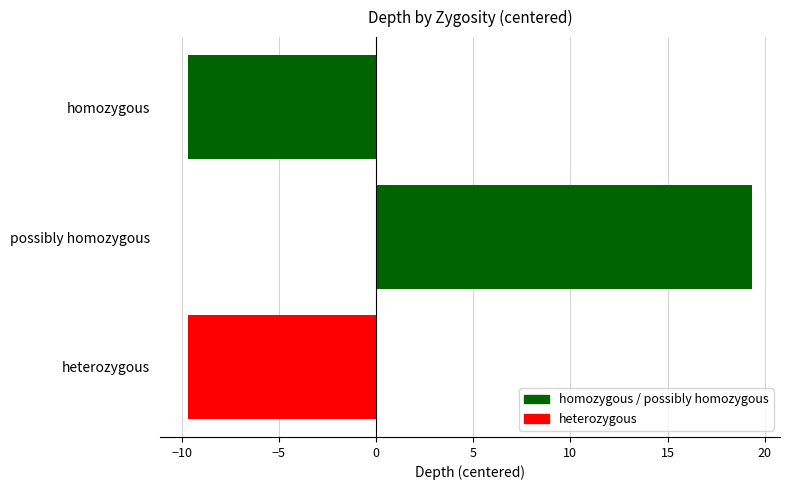

Does the chart contain any negative values?

Yes